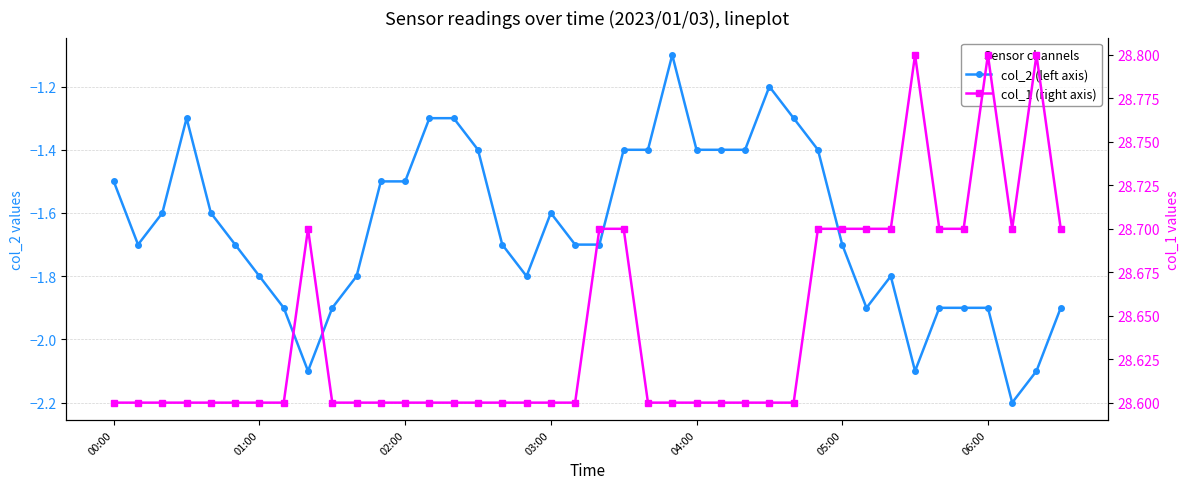

Reading left to right, list all the values displayed in this chart.

col_2 (left axis): -1.5	-1.7	-1.6	-1.3	-1.6	-1.7	-1.8	-1.9	-2.1	-1.9	-1.8	-1.5	-1.5	-1.3	-1.3	-1.4	-1.7	-1.8	-1.6	-1.7	-1.7	-1.4	-1.4	-1.1	-1.4	-1.4	-1.4	-1.2	-1.3	-1.4	-1.7	-1.9	-1.8	-2.1	-1.9	-1.9	-1.9	-2.2	-2.1	-1.9
col_1 (right axis): 28.6	28.6	28.6	28.6	28.6	28.6	28.6	28.6	28.7	28.6	28.6	28.6	28.6	28.6	28.6	28.6	28.6	28.6	28.6	28.6	28.7	28.7	28.6	28.6	28.6	28.6	28.6	28.6	28.6	28.7	28.7	28.7	28.7	28.8	28.7	28.7	28.8	28.7	28.8	28.7